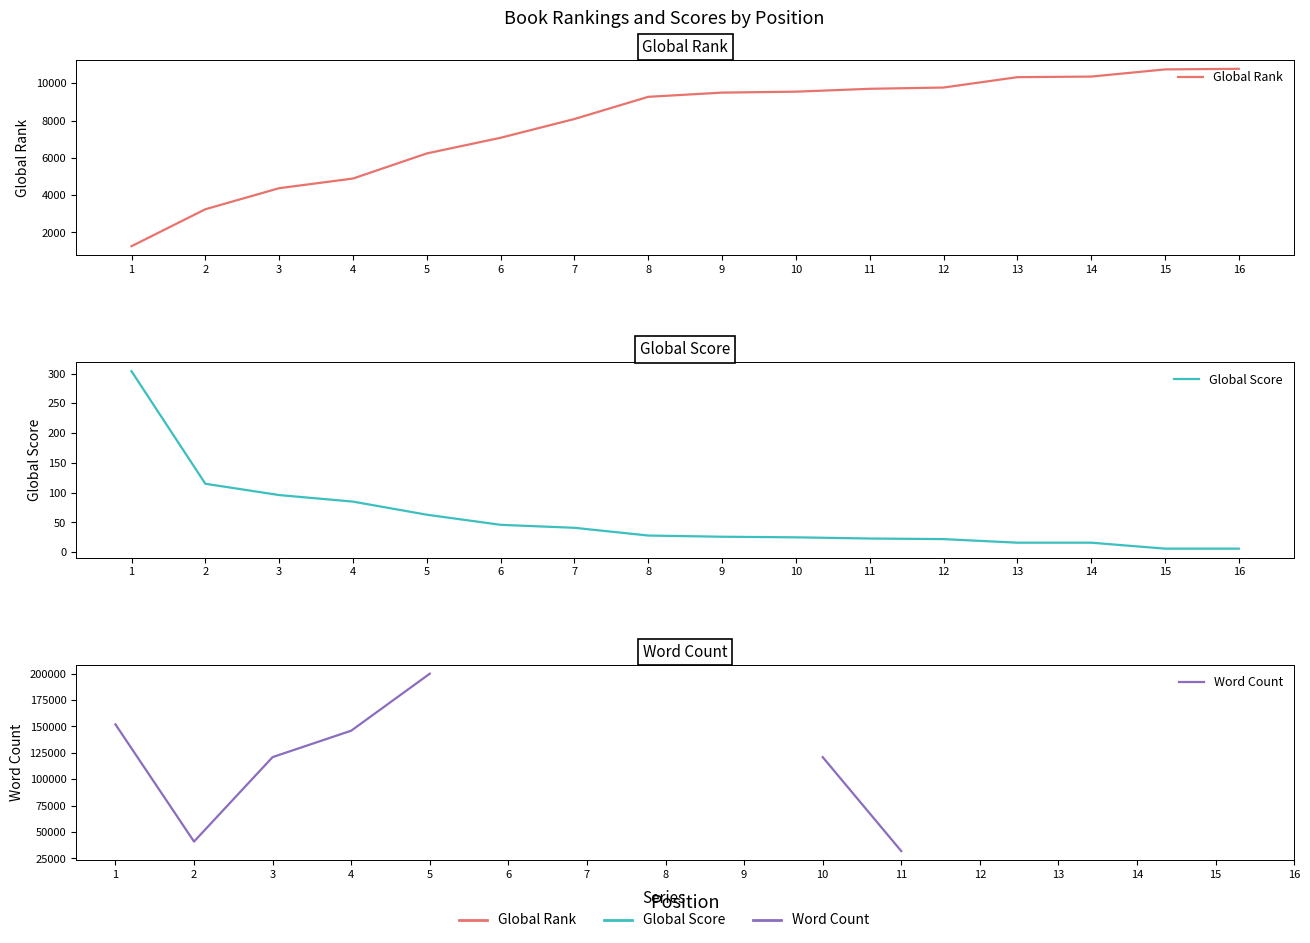

Where does the Global Score series first go above 28?

1